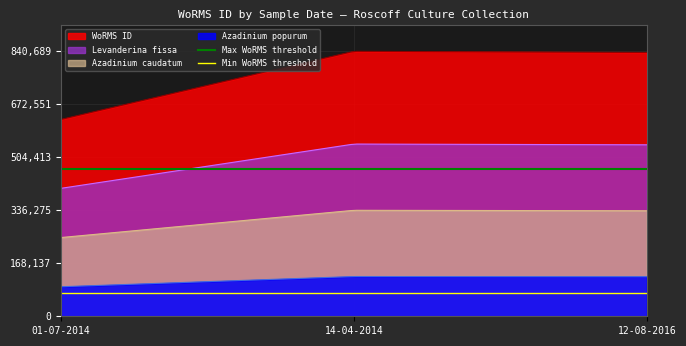

Is it true that Max WoRMS threshold equals 468384.8 at 01-07-2014?

True